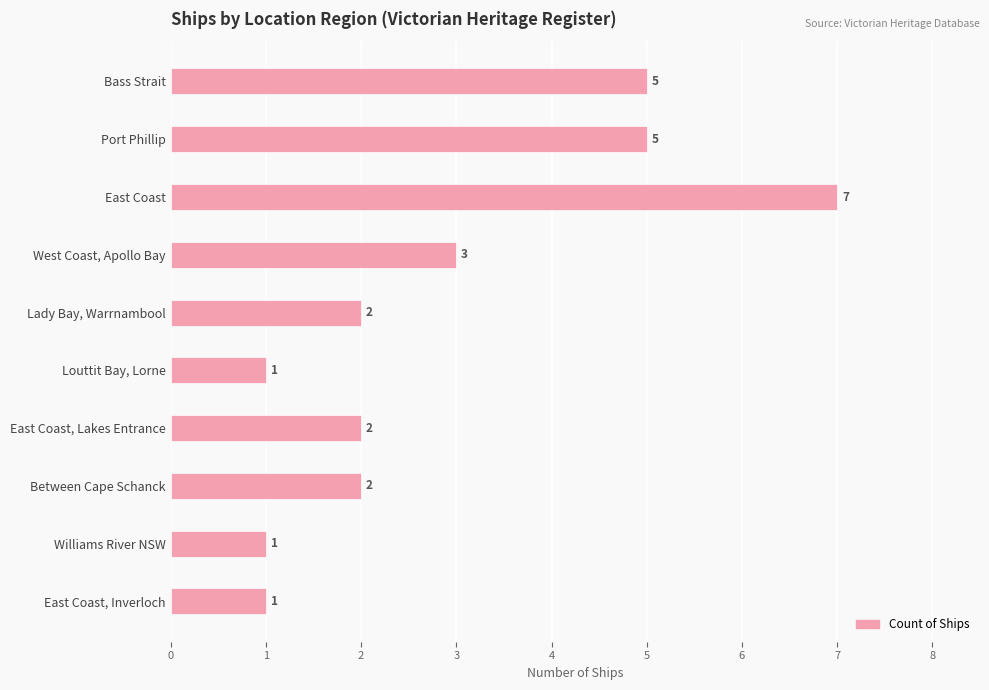

What is the change in value from Port Phillip to East Coast?

+2